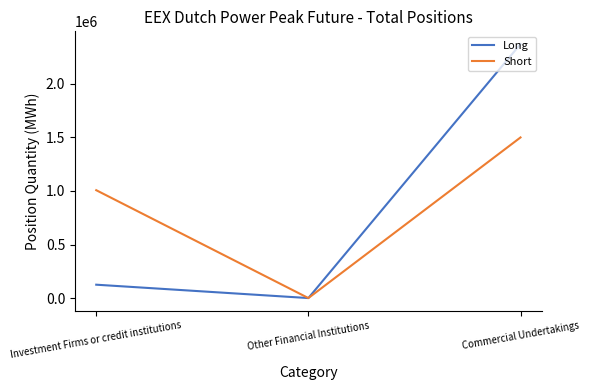

At which label does Long reach its peak?

Commercial Undertakings